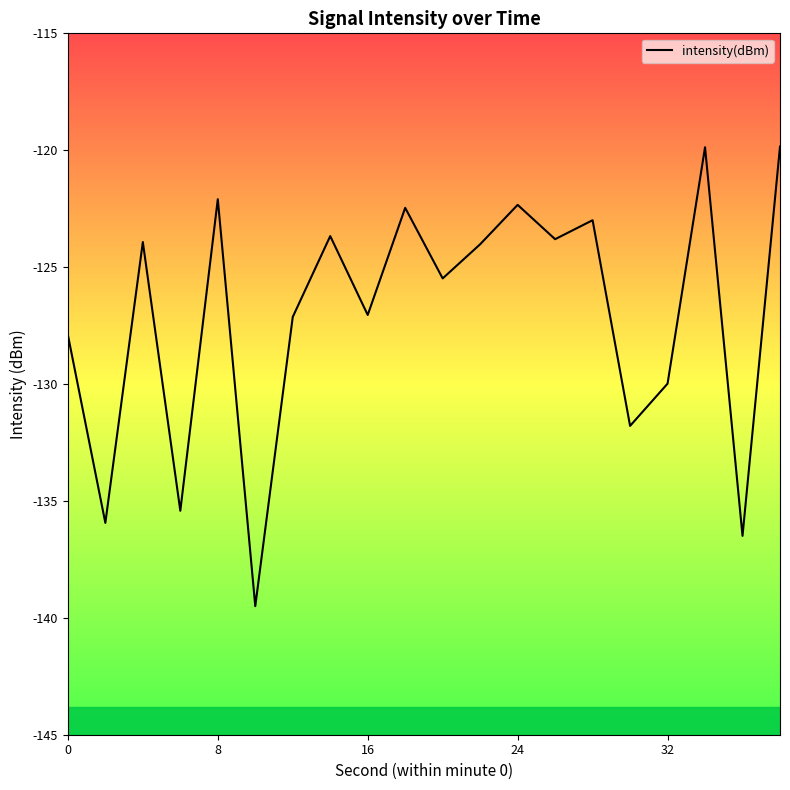

How many interior local peaks (higher than both neighbors) does the data have?

7